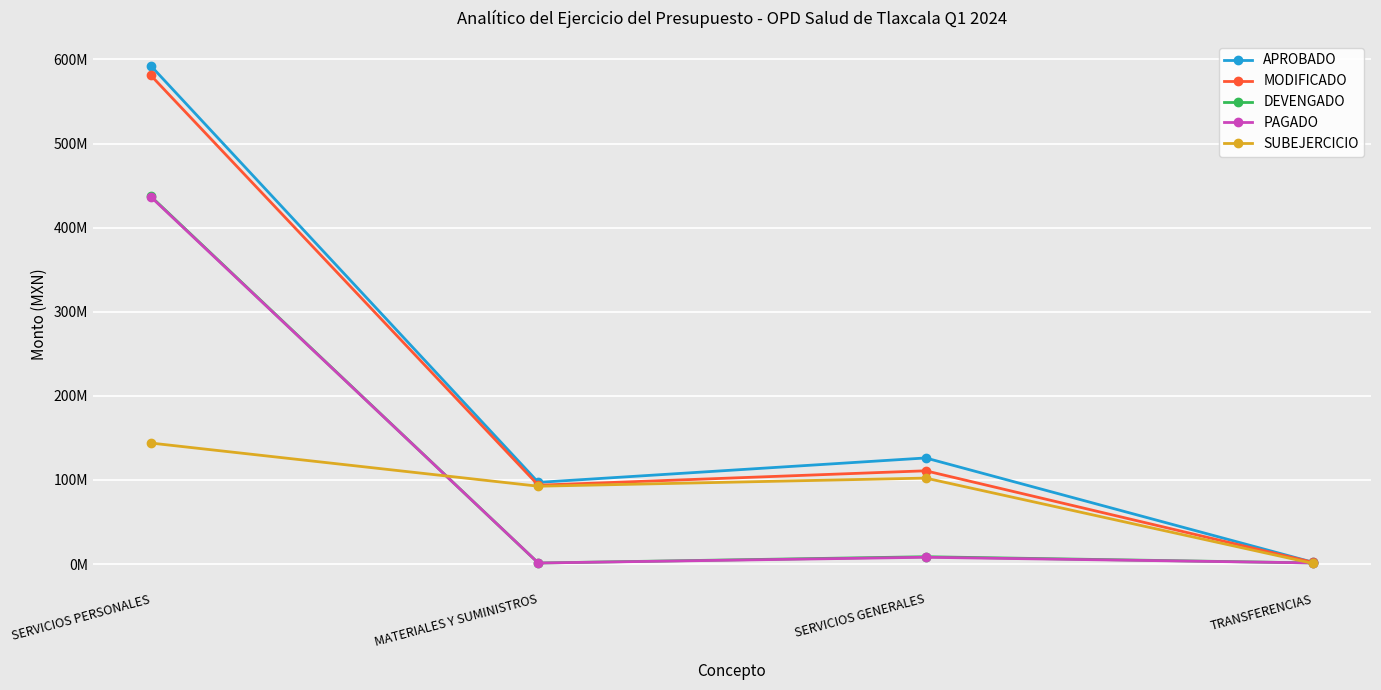

Does the chart have visible grid lines?

Yes